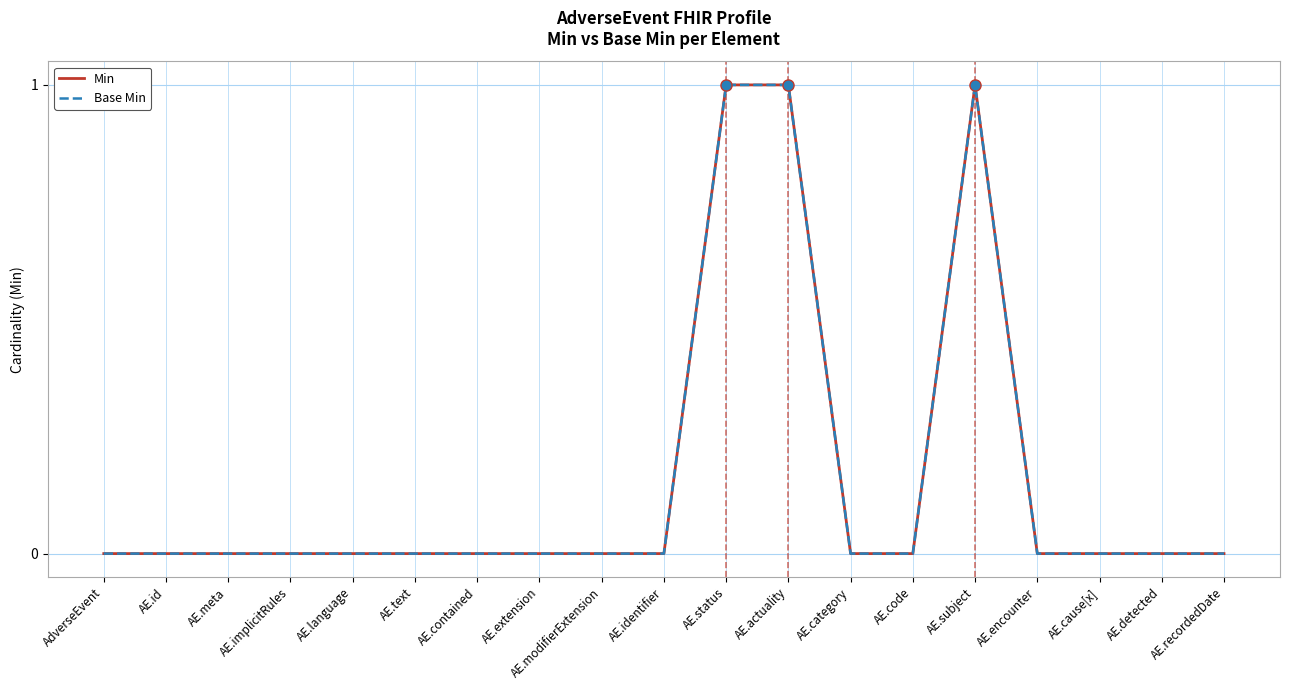

Does the chart have visible grid lines?

Yes